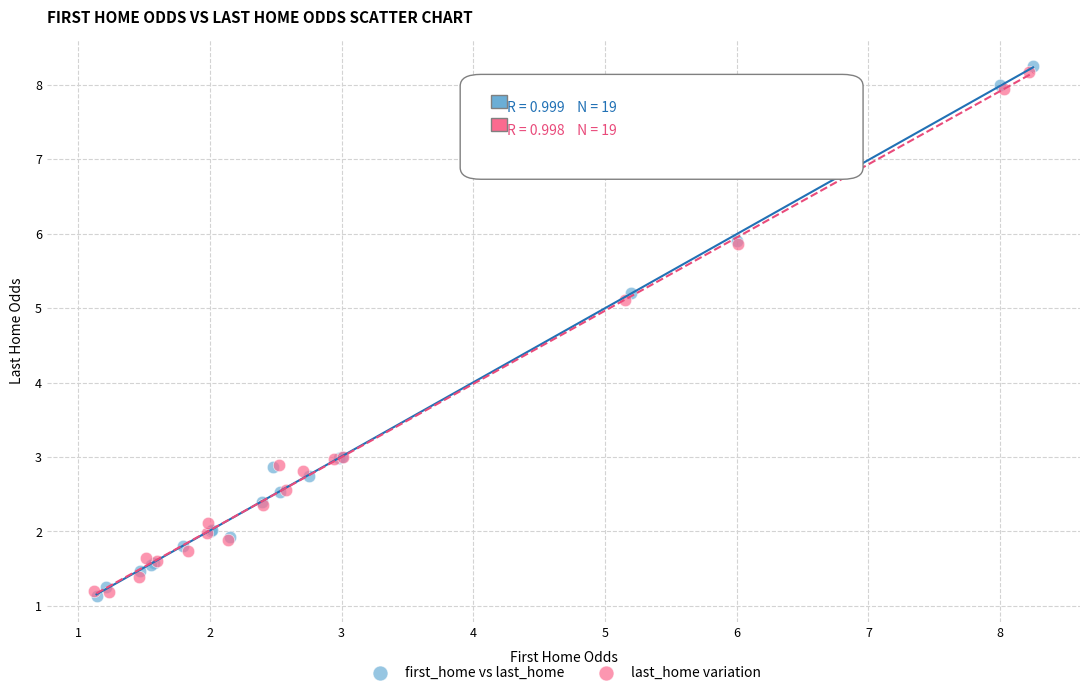

What are all the series names shown in the legend?

first_home vs last_home, last_home variation